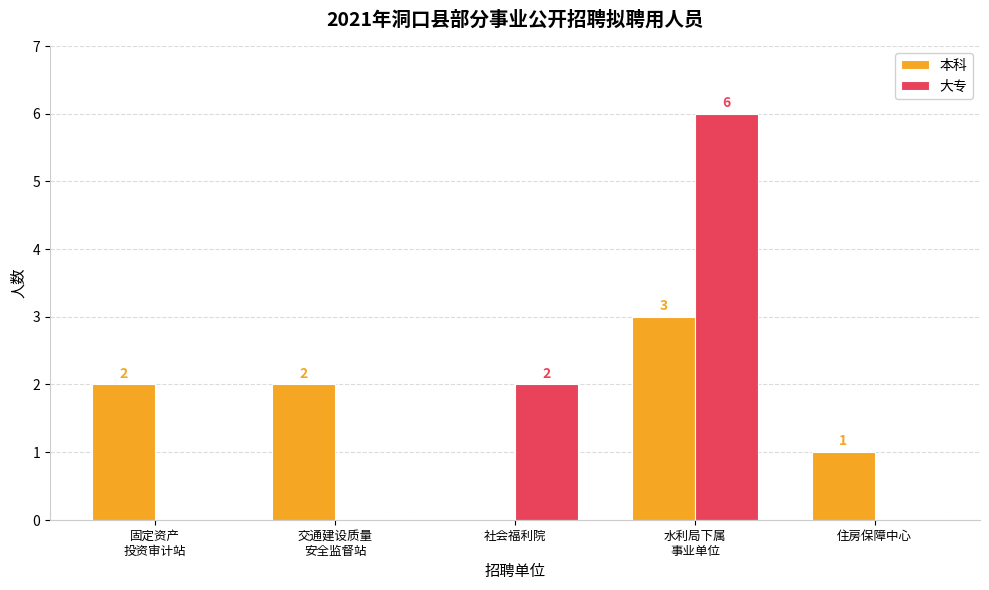

What is the difference between the 本科 values at 社会福利院 and 交通建设质量
安全监督站?

2